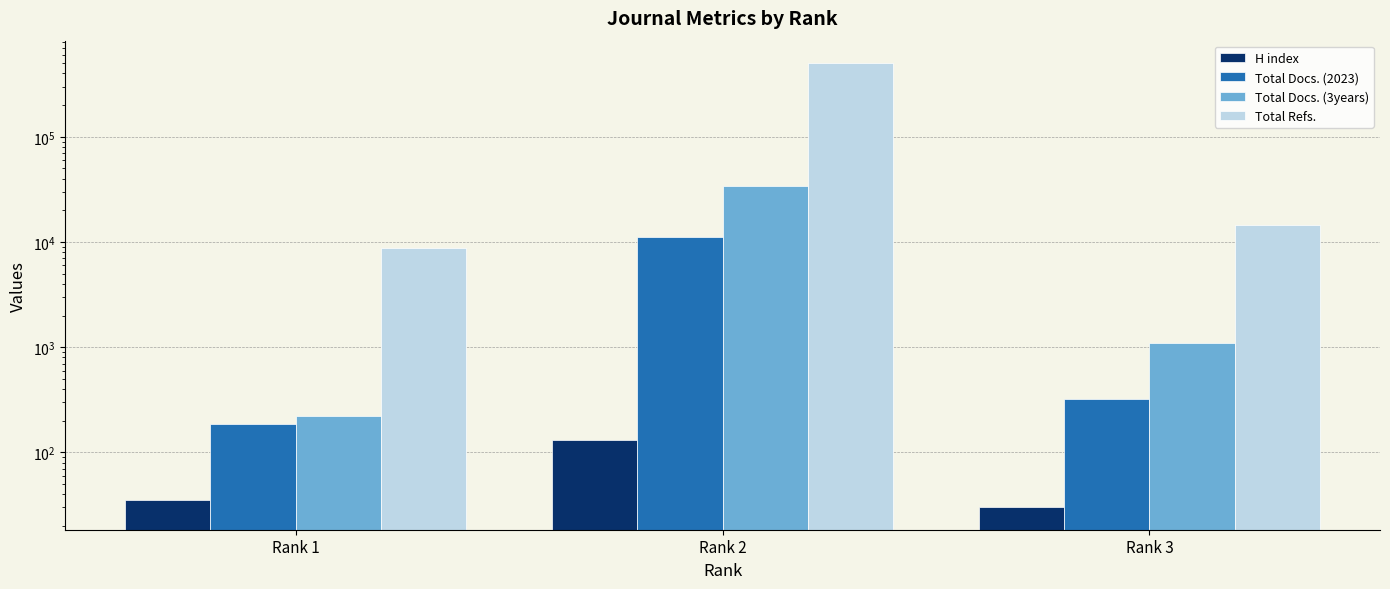

Reading left to right, transcribe all the data shown in this chart.

H index: Rank 1=35	Rank 2=130	Rank 3=30
Total Docs. (2023): Rank 1=188	Rank 2=11085	Rank 3=320
Total Docs. (3years): Rank 1=220	Rank 2=34291	Rank 3=1090
Total Refs.: Rank 1=8848	Rank 2=503877	Rank 3=14453